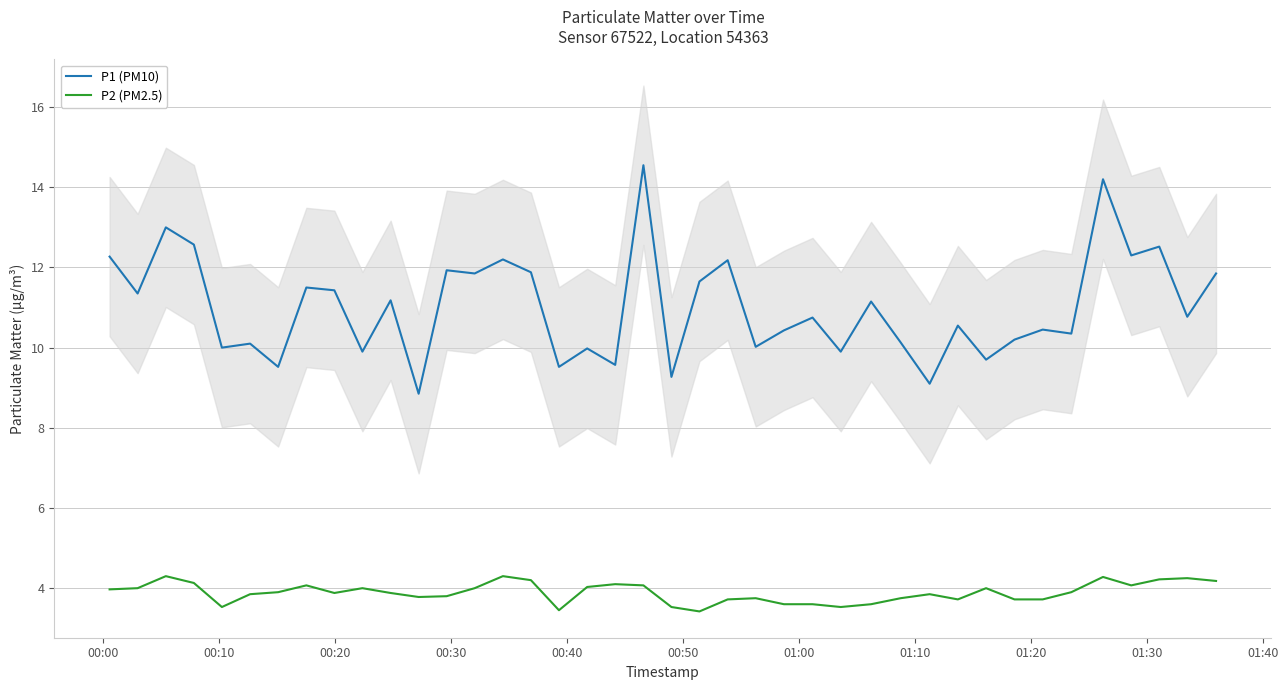

True or false: P1 (PM10) and P2 (PM2.5) intersect in this chart.

False